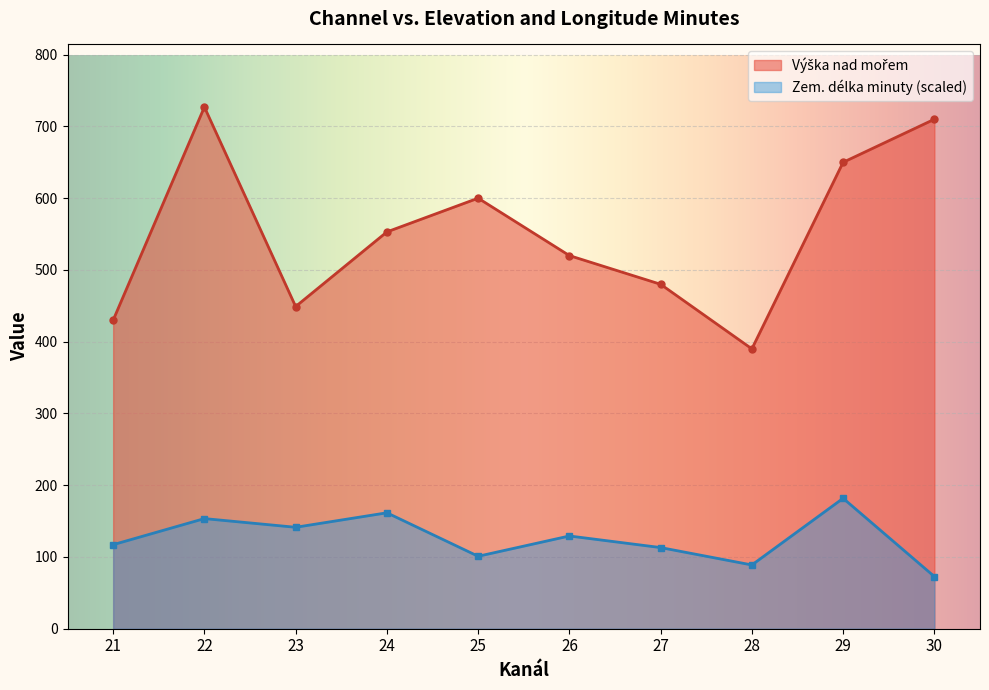

Count the number of data series in this chart.

2